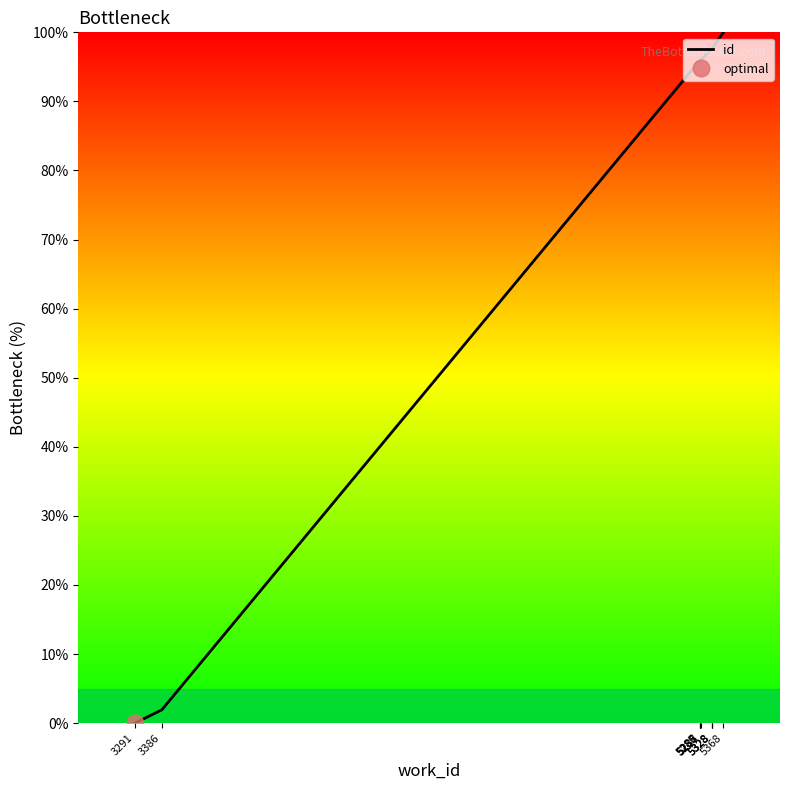

True or false: the data shows 171.5 at 5288.

False